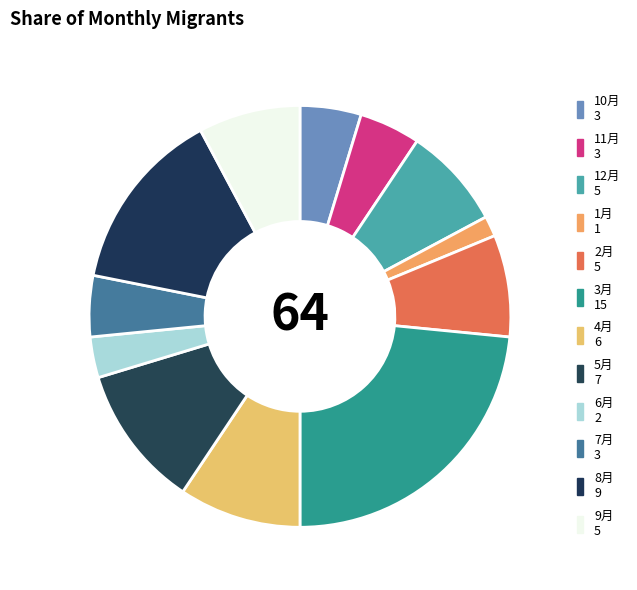

To the nearest percent, what is the difference between the largest and smallest slice percentages?

22%